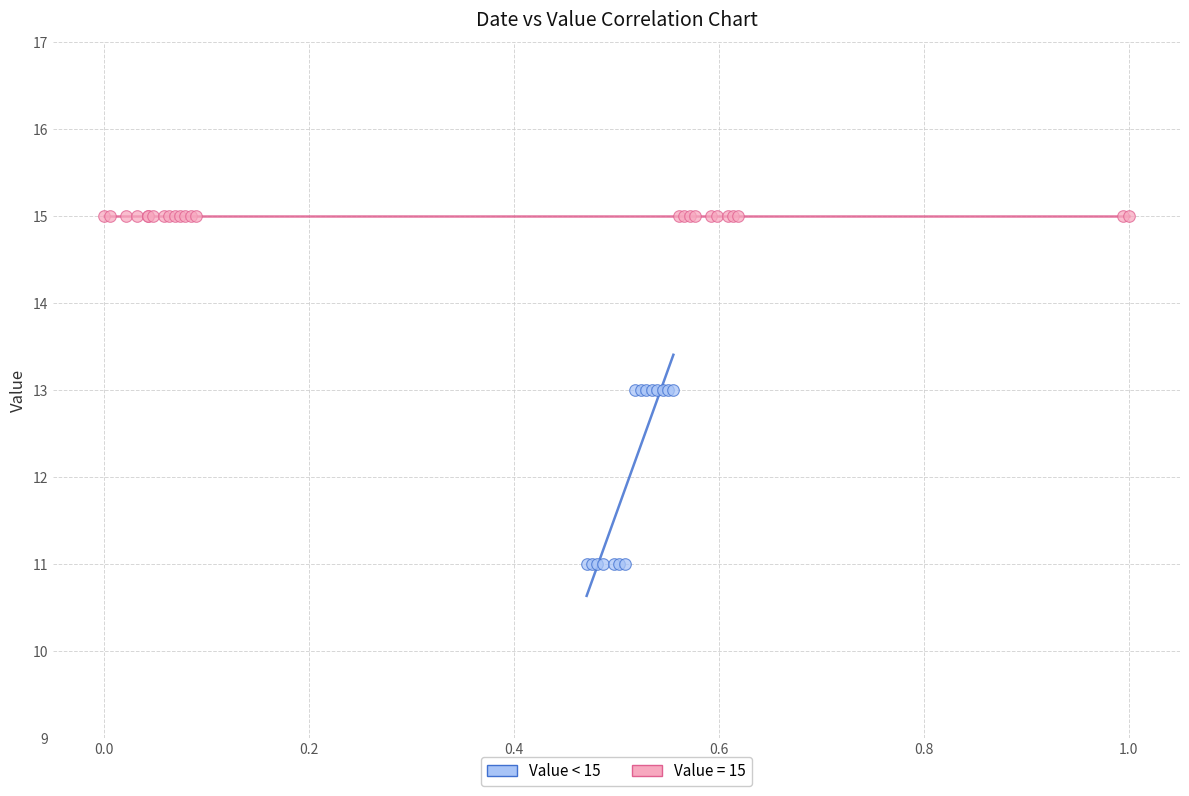

Which series reaches the minimum Y coordinate?

Value < 15